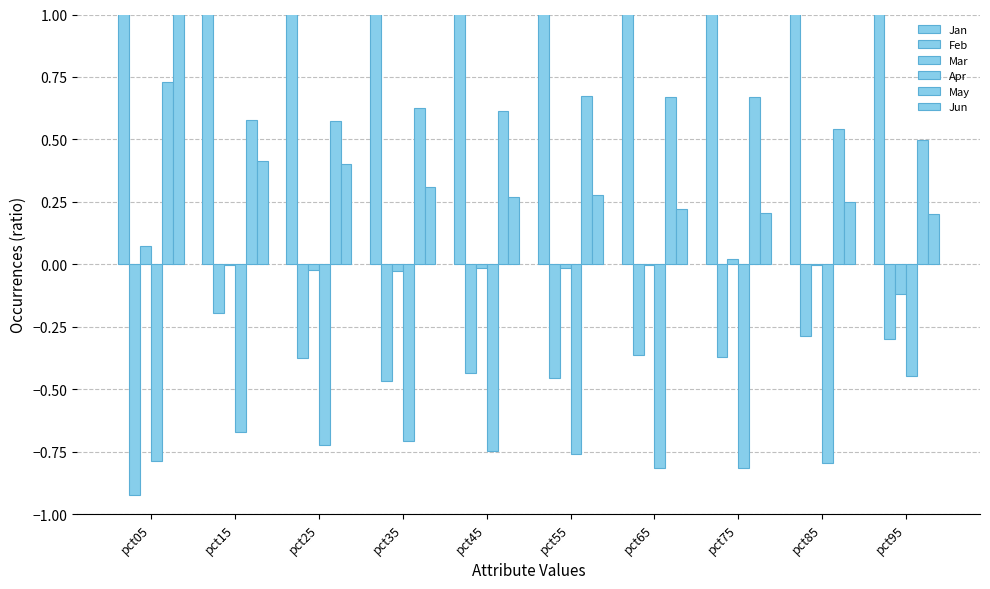

What is the value of the Jan bar at the 3rd from the left?

2.3